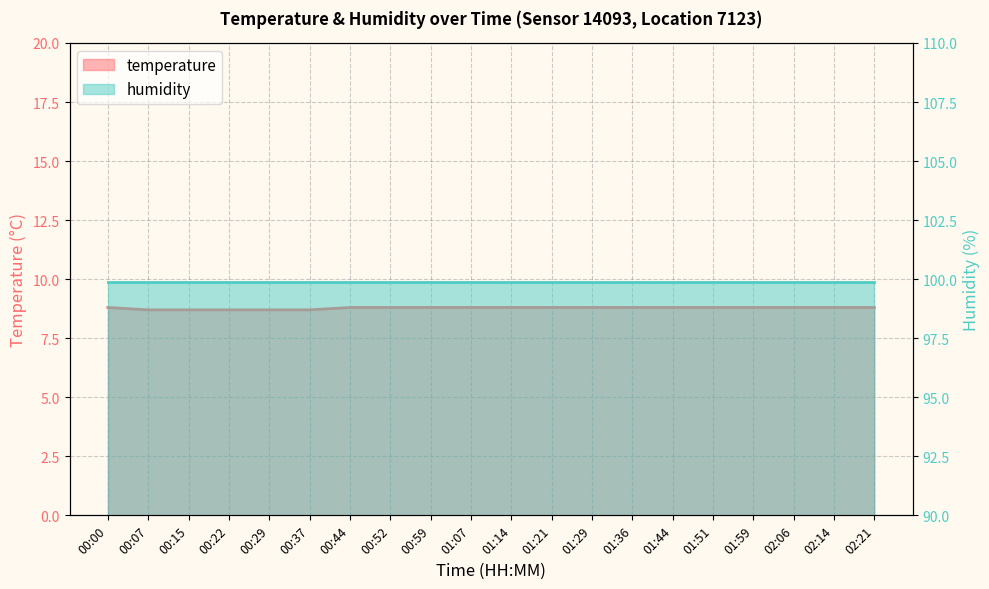

What position from the right is 02:06?

3